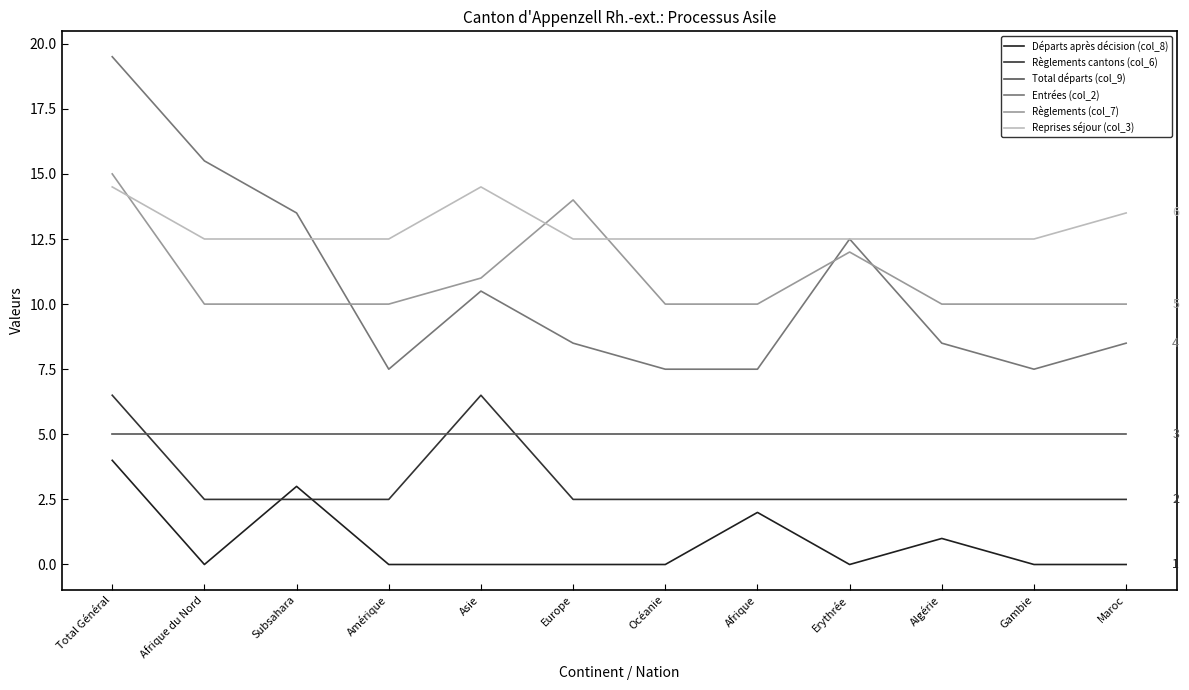

What are all the series names shown in the legend?

Départs après décision (col_8), Règlements cantons (col_6), Total départs (col_9), Entrées (col_2), Règlements (col_7), Reprises séjour (col_3)